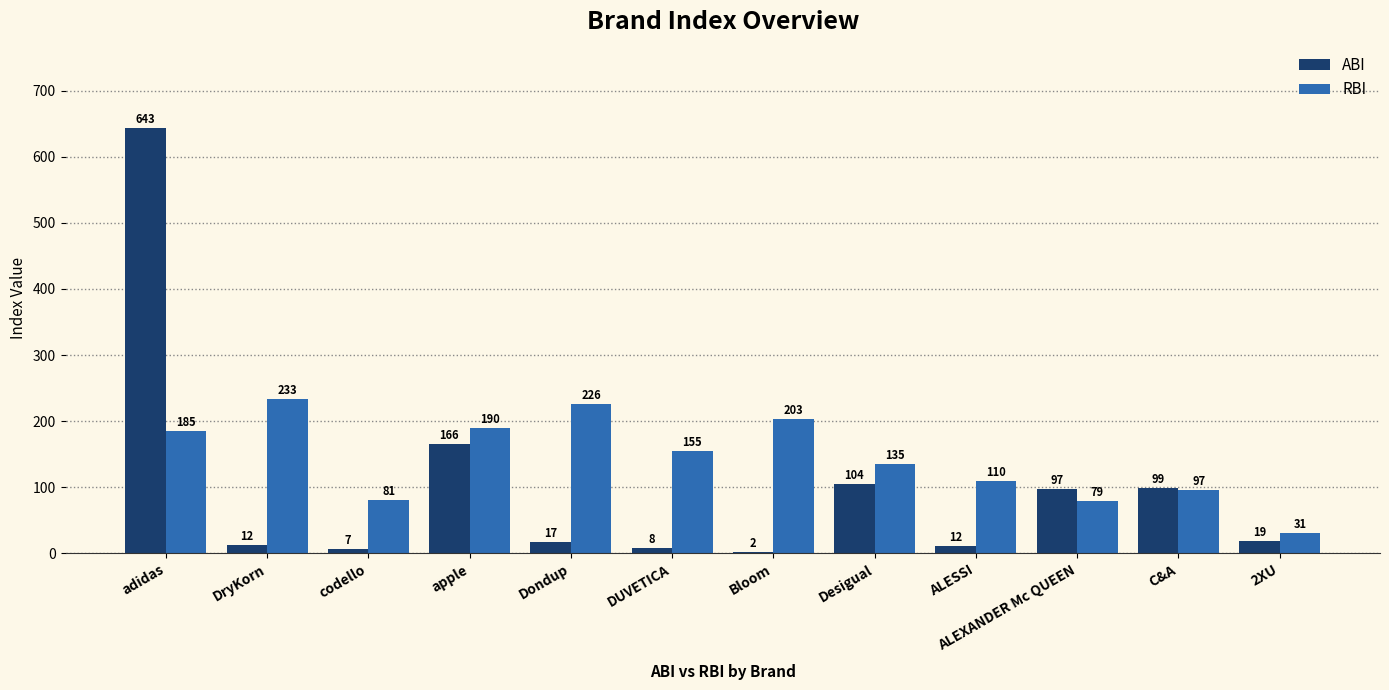

At which label is RBI closest to 132?

Desigual